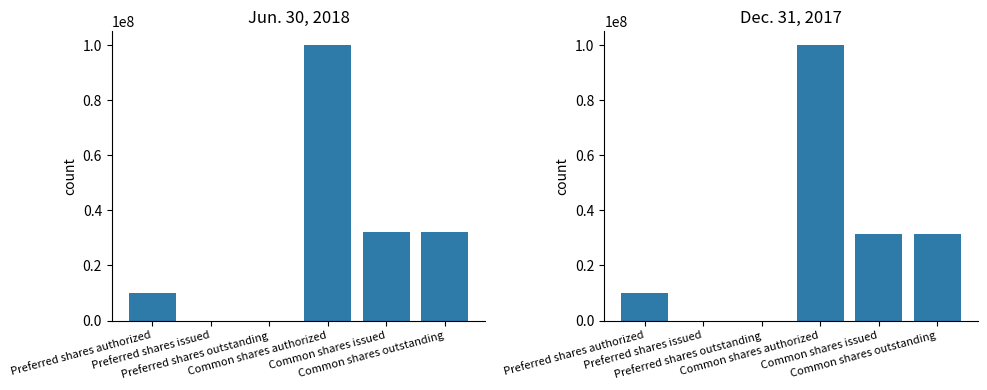

What is the difference between the maximum and minimum values in the Dec. 31, 2017 series?

100000000